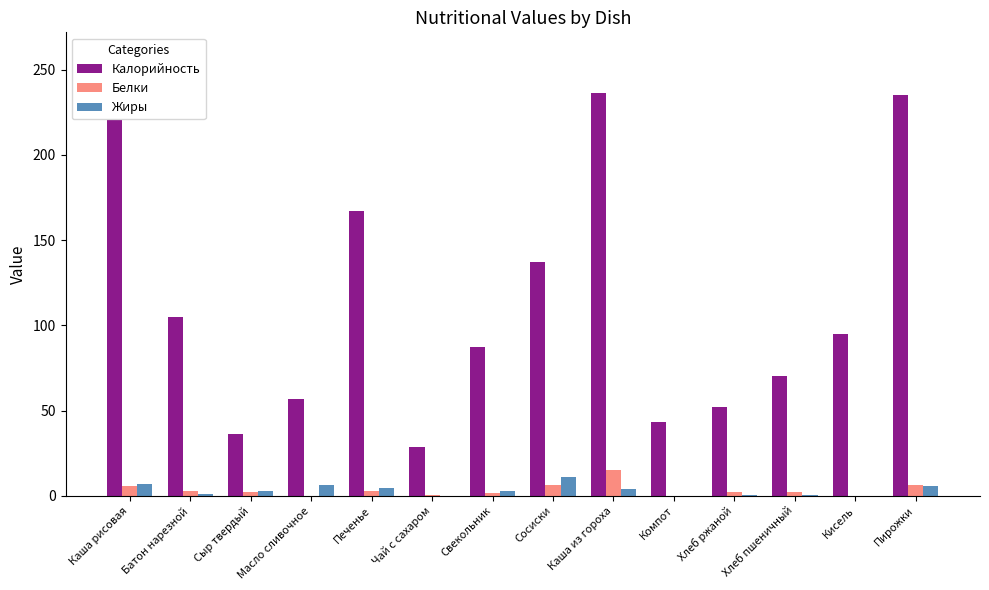

How many data points does each series have?

14